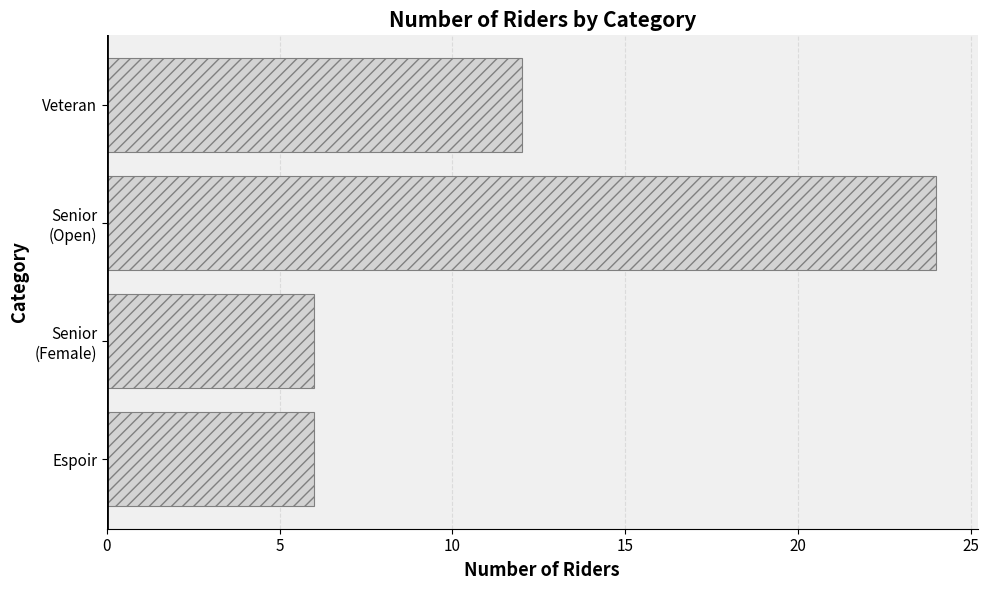

How many data points does each series have?

4